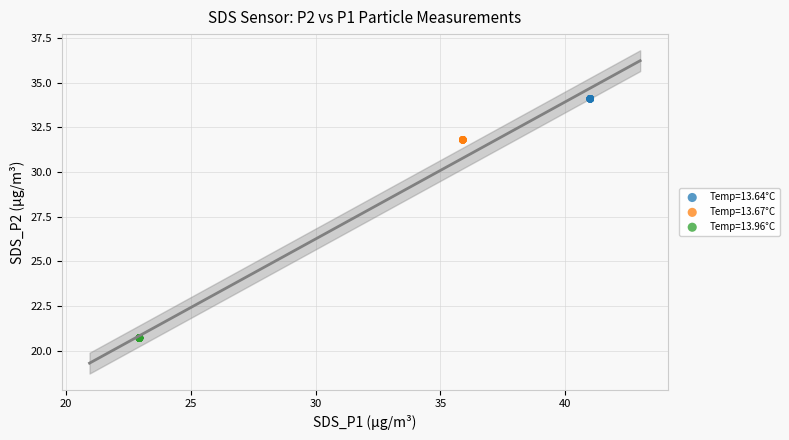

Which series reaches the minimum Y coordinate?

Temp=13.96°C